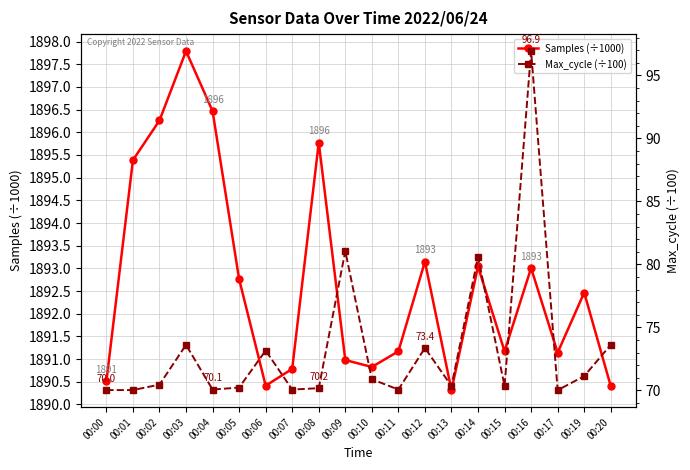

List the series in order of their overall mean, lowest first.

Max_cycle (÷100), Samples (÷1000)